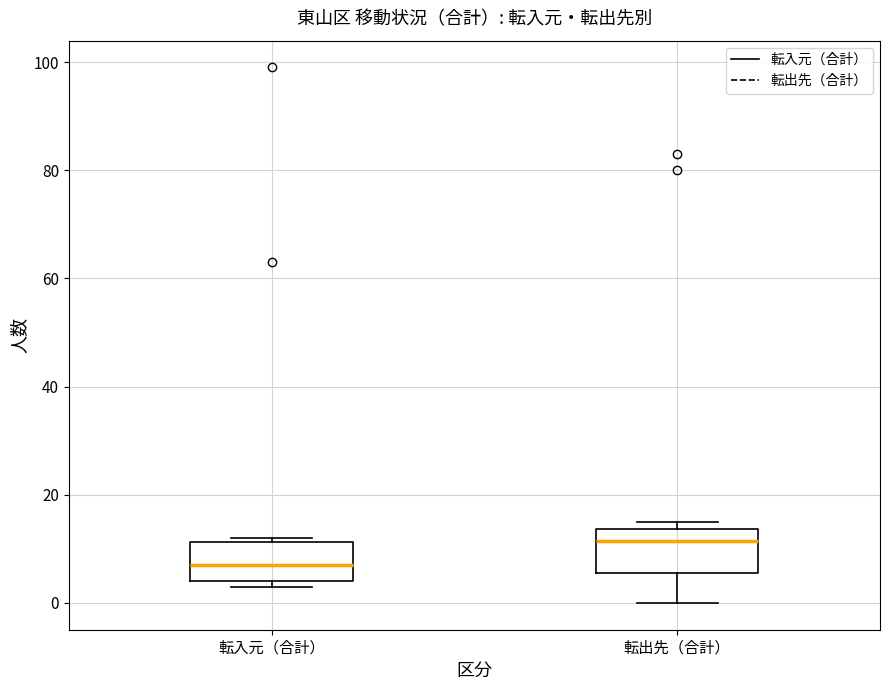

Reading left to right, transcribe this box plot: for each box, give where its median line is, the range the box spans, and where its two whiskers end, as read against the y-axis. The values are not printed on the chart, so give them approximately, as read against the axis.

転入元（合計）: median 8, box 4 to 12, whiskers 4 (just below the box's lower edge) to 12 (just above the box's upper edge)
転出先（合計）: median 12, box 6 to 14, whiskers 0 to 16